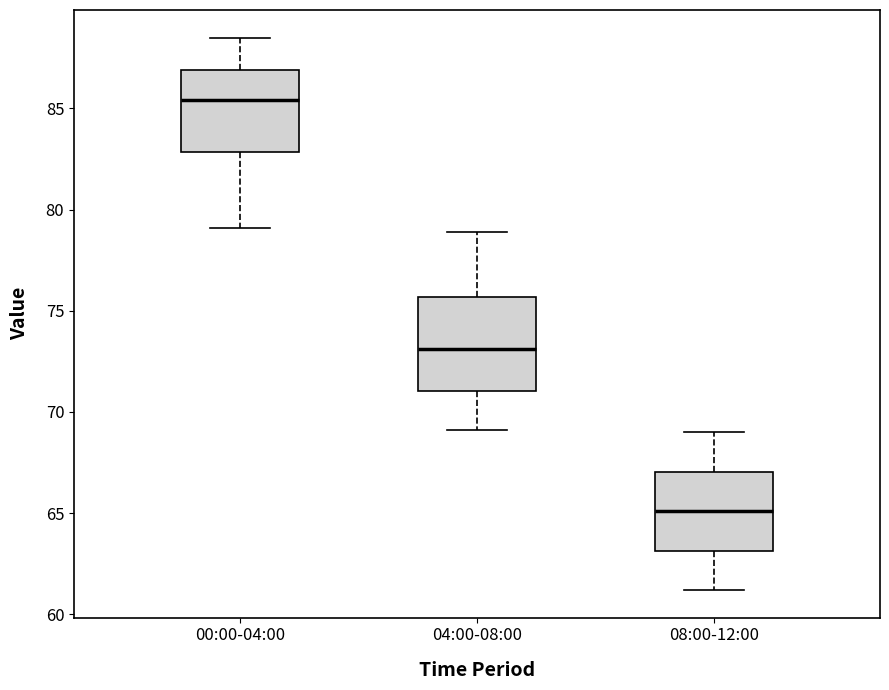

Which box has the lowest median line?

08:00-12:00